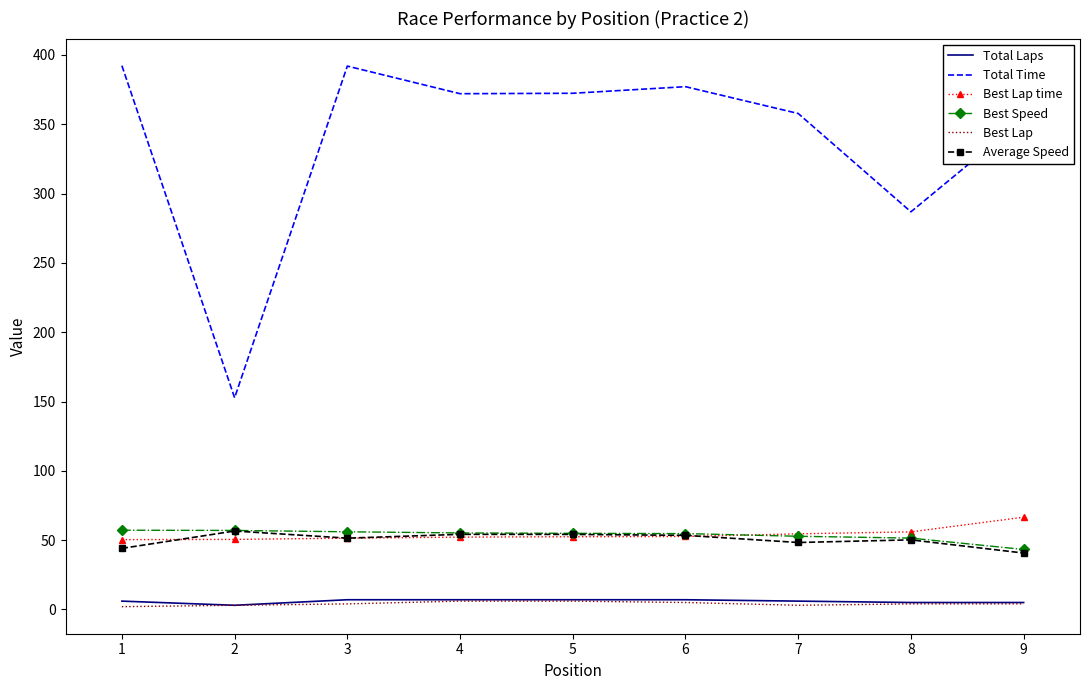

True or false: Best Speed has a value of 51.5 at 8.

True